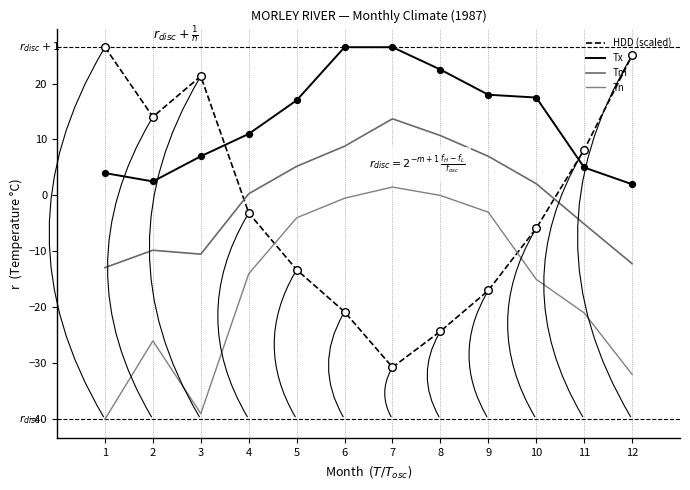

What are all the series names shown in the legend?

HDD (scaled), Tx, Tm, Tn